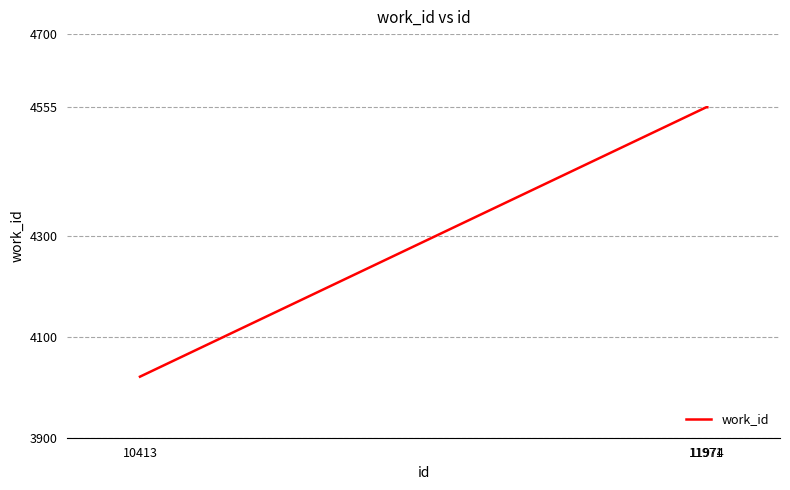

Does the chart display data point markers on the line(s)?

No